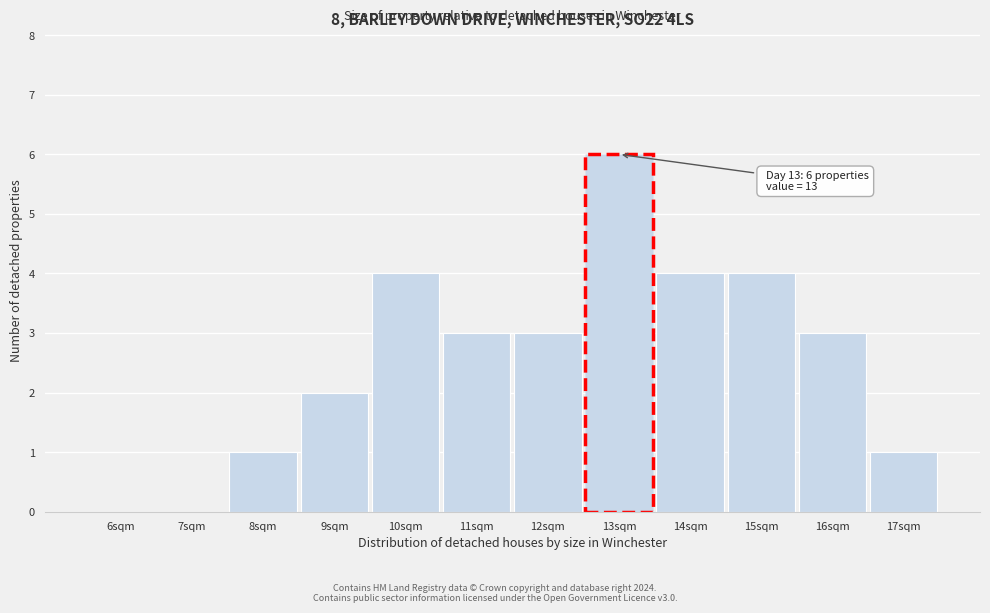

Reading left to right, transcribe all the data shown in this chart.

6sqm=0	7sqm=0	8sqm=1	9sqm=2	10sqm=4	11sqm=3	12sqm=3	13sqm=6	14sqm=4	15sqm=4	16sqm=3	17sqm=1